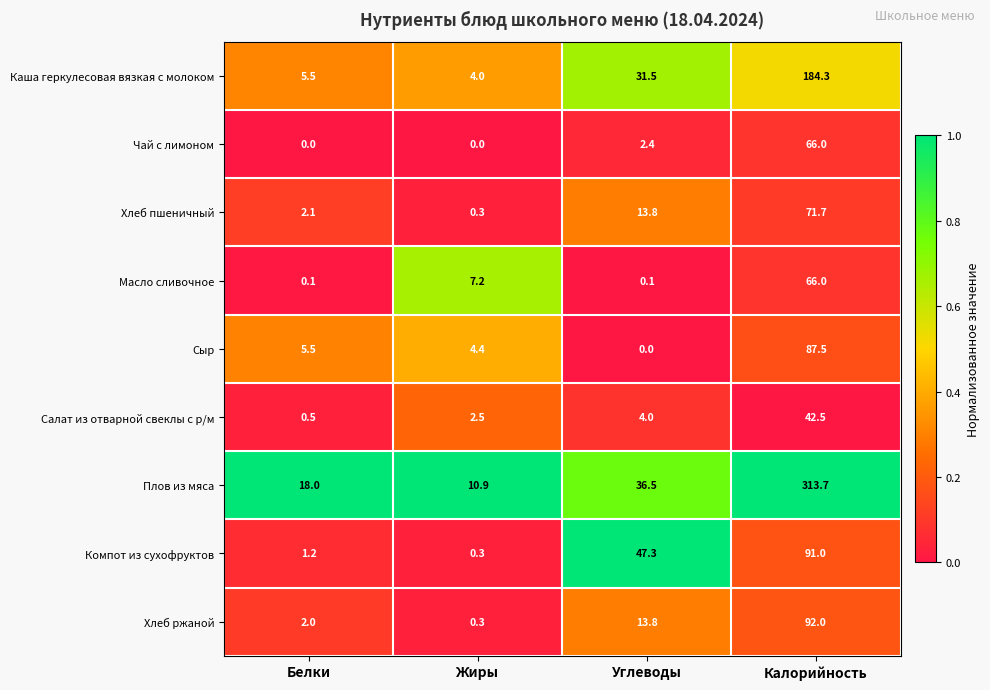

What is the difference between the second highest and minimum values in the Плов из мяса series?

25.6